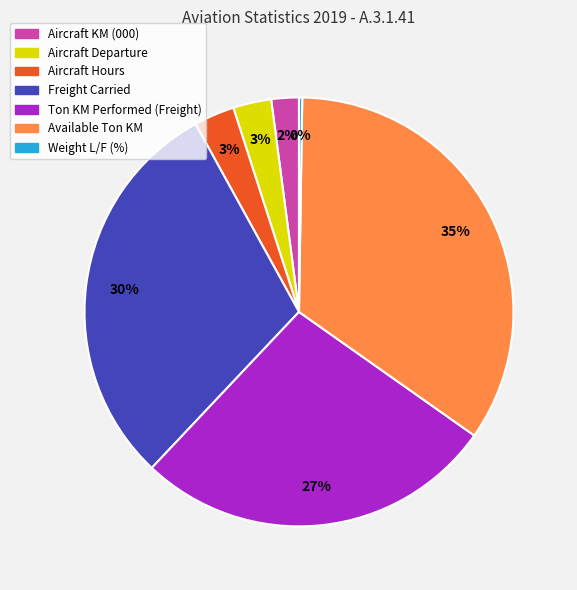

Does Aircraft Departure account for over 50% of the chart?

No